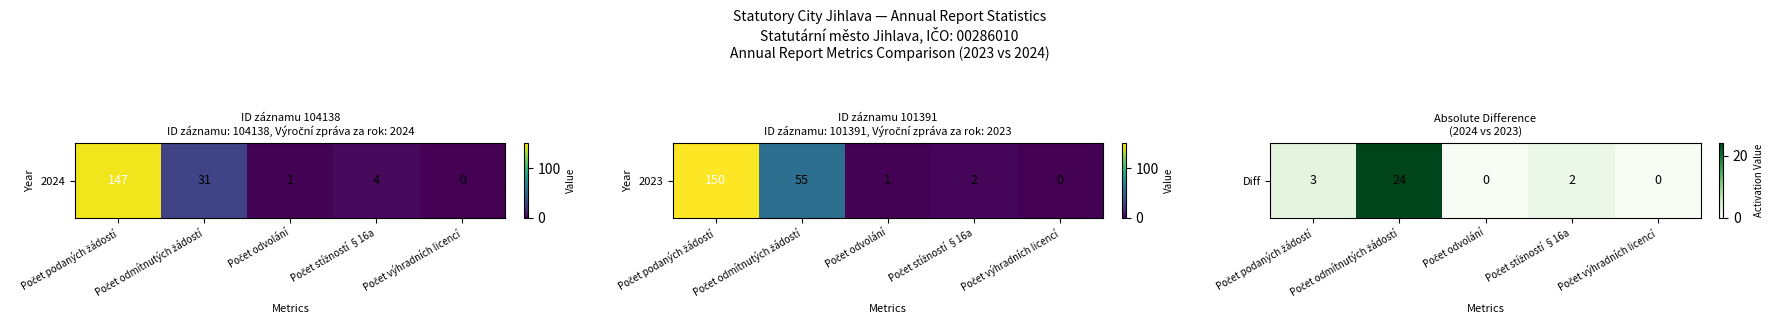

What is the average value?

6